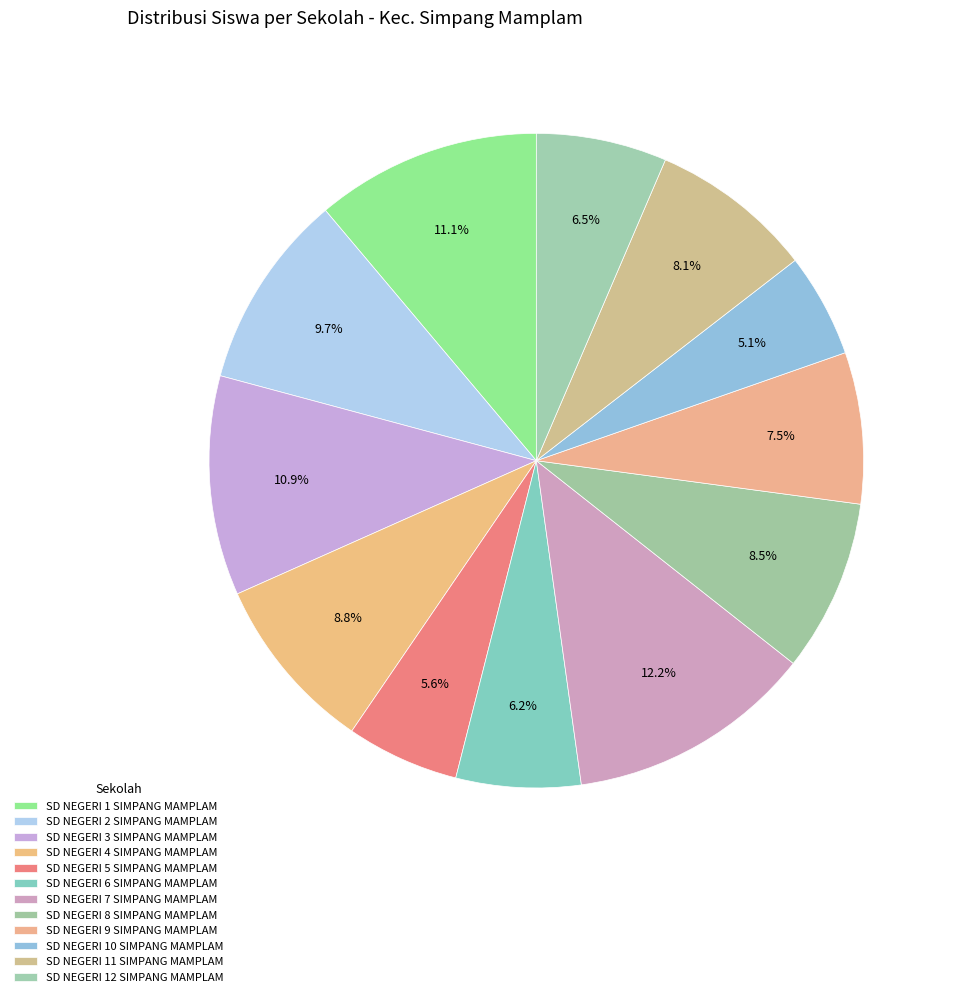

Combined, do SD NEGERI 10 SIMPANG MAMPLAM and SD NEGERI 1 SIMPANG MAMPLAM account for over 50%?

No